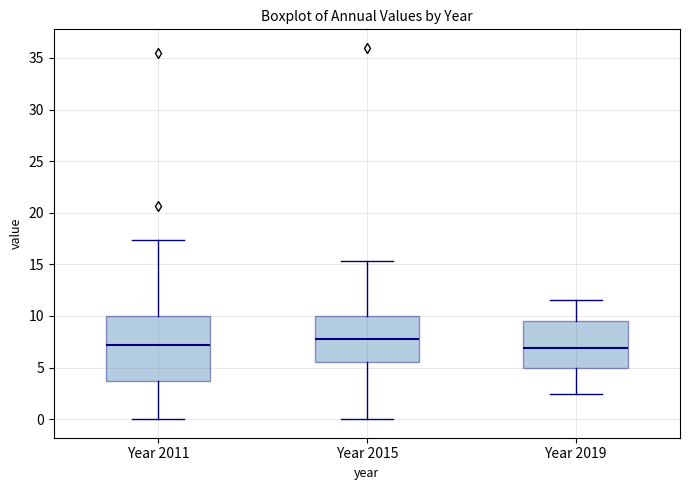

Reading left to right, transcribe this box plot: for each box, give where its median line is, the range the box spans, and where its two whiskers end, as read against the y-axis. The values are not printed on the chart, so give them approximately, as read against the axis.

Year 2011: median 7.0, box 3.5 to 10.0, whiskers 0.0 to 17.5
Year 2015: median 8.0, box 5.5 to 10.0, whiskers 0.0 to 15.5
Year 2019: median 7.0, box 5.0 to 9.5, whiskers 2.5 to 11.5